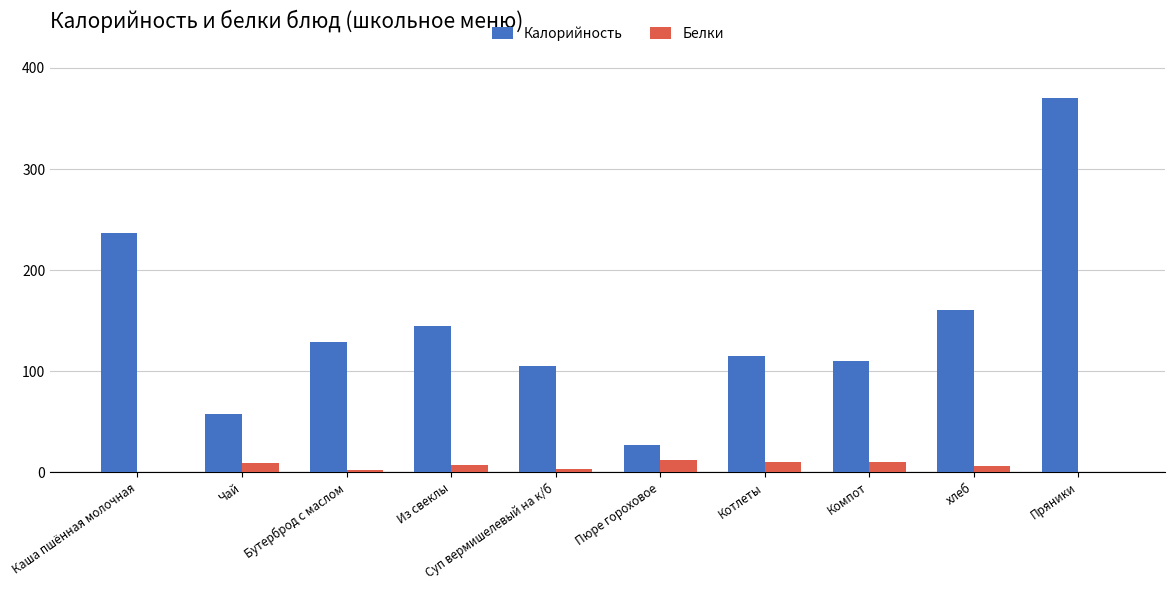

True or false: Калорийность has a value of 59.1 at Бутерброд с маслом.

False